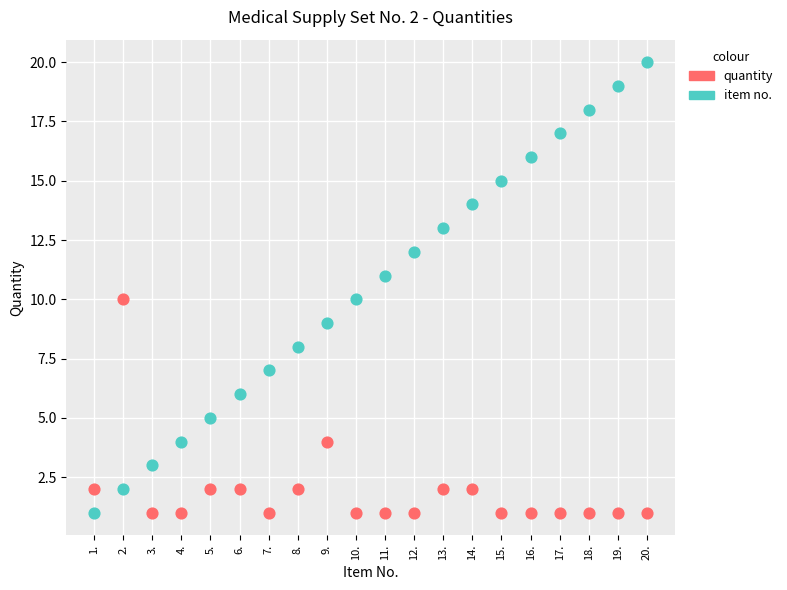

What are all the series names shown in the legend?

quantity, item no.